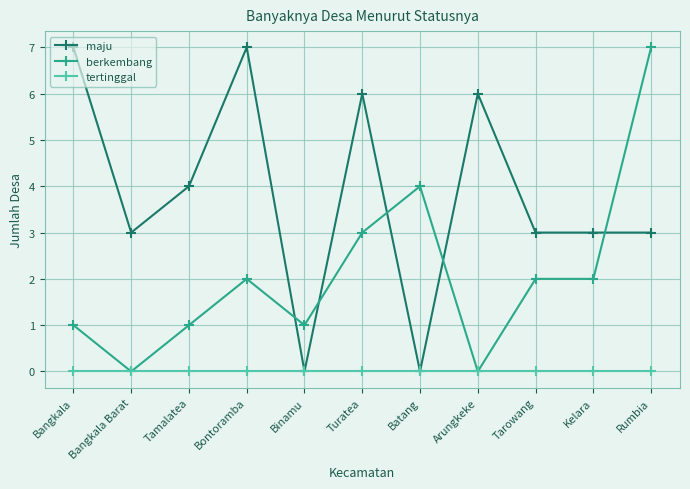

List the series in order of their overall mean, highest first.

maju, berkembang, tertinggal